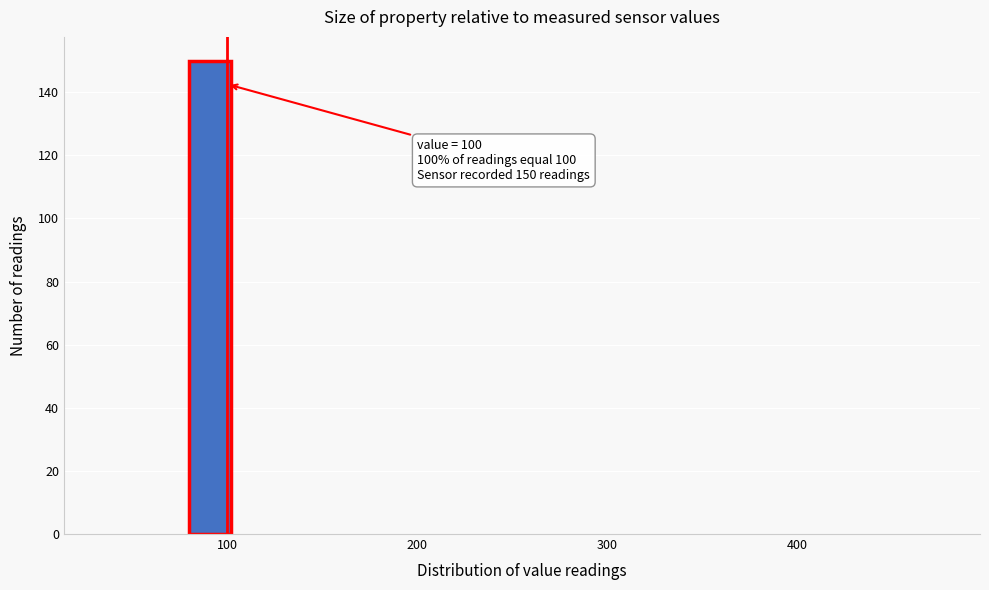

Around what value on the x-axis is the tallest bar? Give the approximate position of its centre, as read against the axis.

90